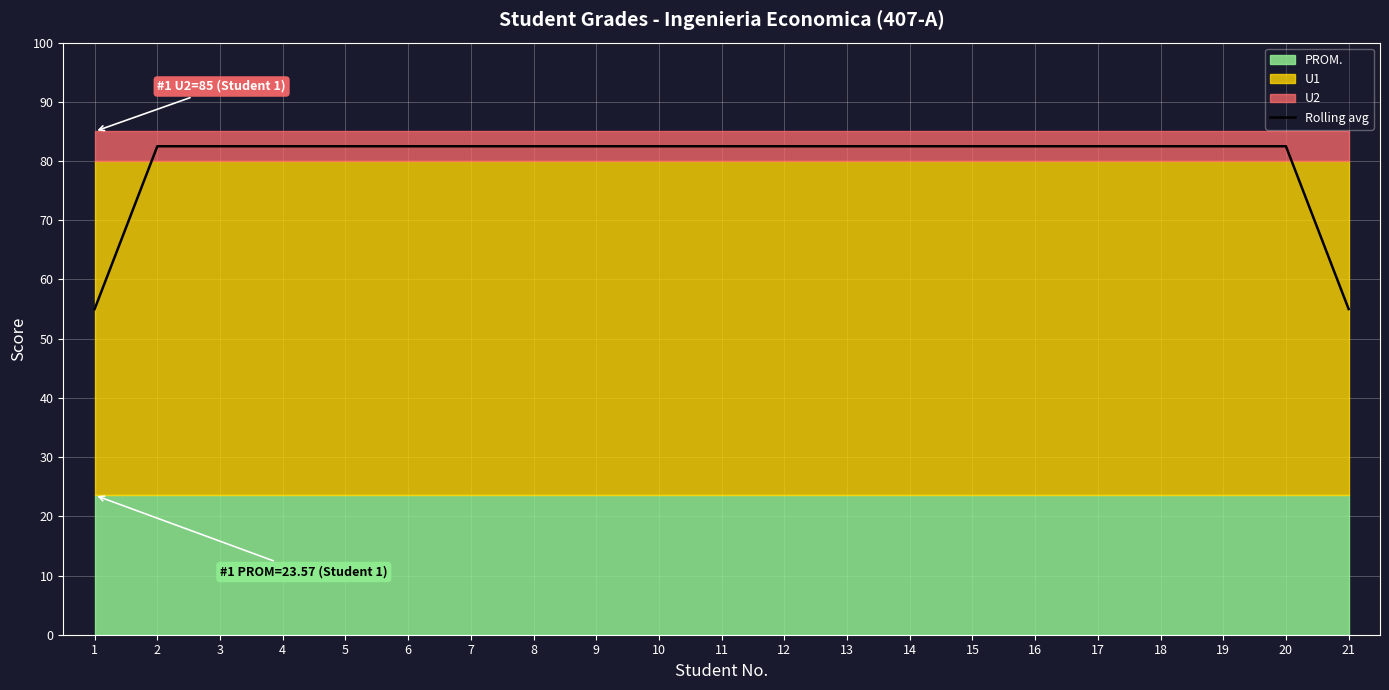

What is the value of the 18th point from the left?

82.5